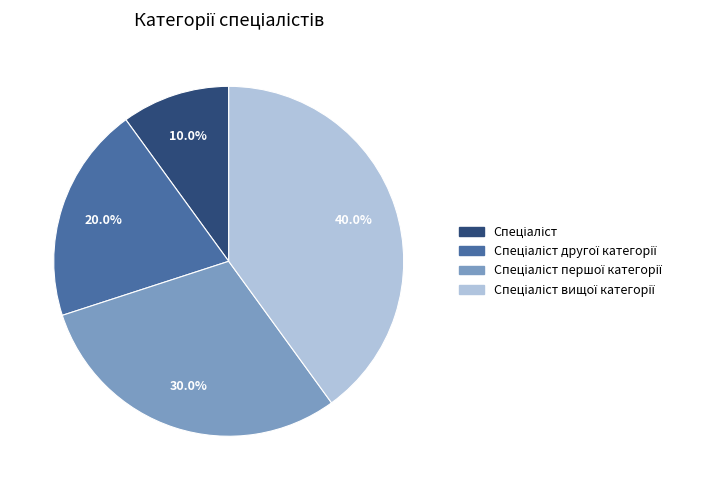

Is there a majority slice in this chart?

No